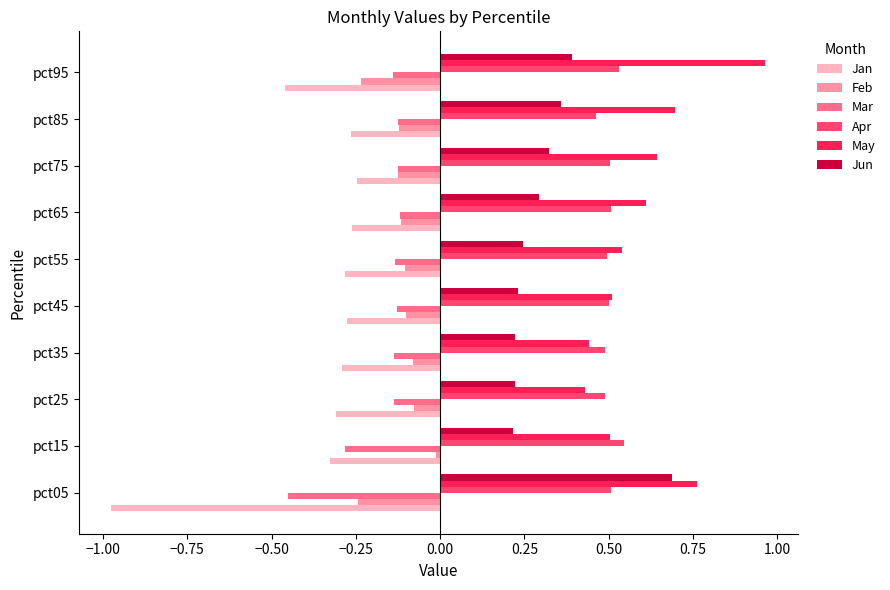

Which series changed the most between pct45 and pct95?

May